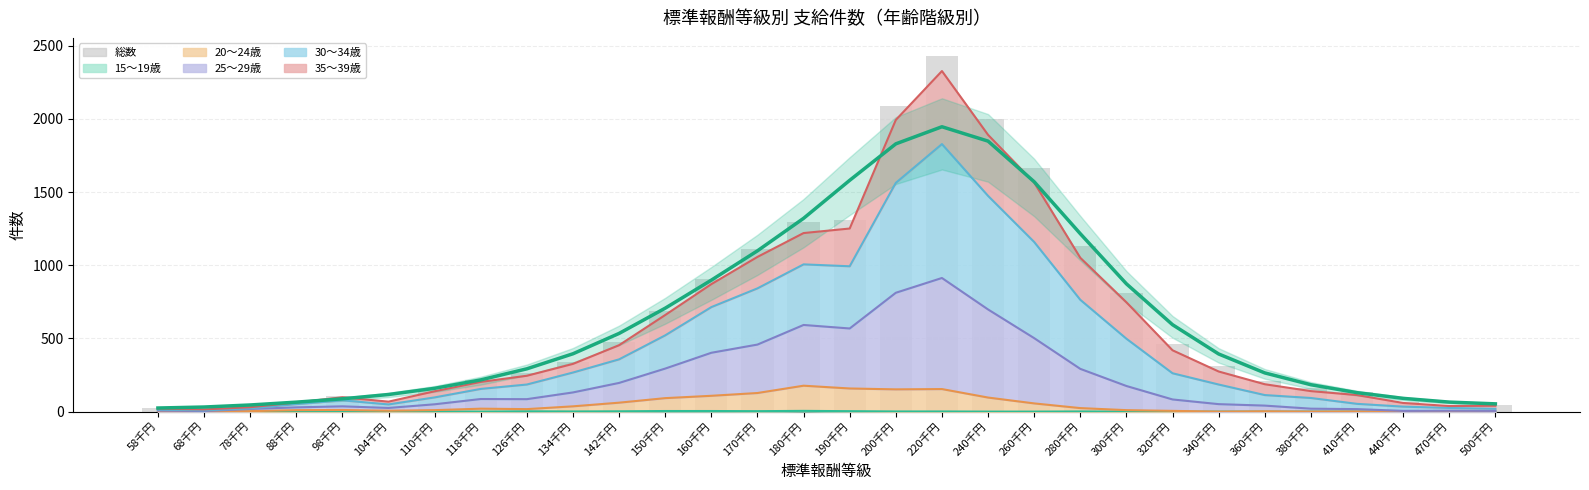

Rank the categories by 総数 件数 value from lowest to highest.

68千円, 58千円, 78千円, 470千円, 500千円, 88千円, 440千円, 104千円, 98千円, 410千円, 110千円, 380千円, 360千円, 118千円, 126千円, 340千円, 134千円, 320千円, 142千円, 150千円, 300千円, 160千円, 170千円, 280千円, 180千円, 190千円, 260千円, 240千円, 200千円, 220千円